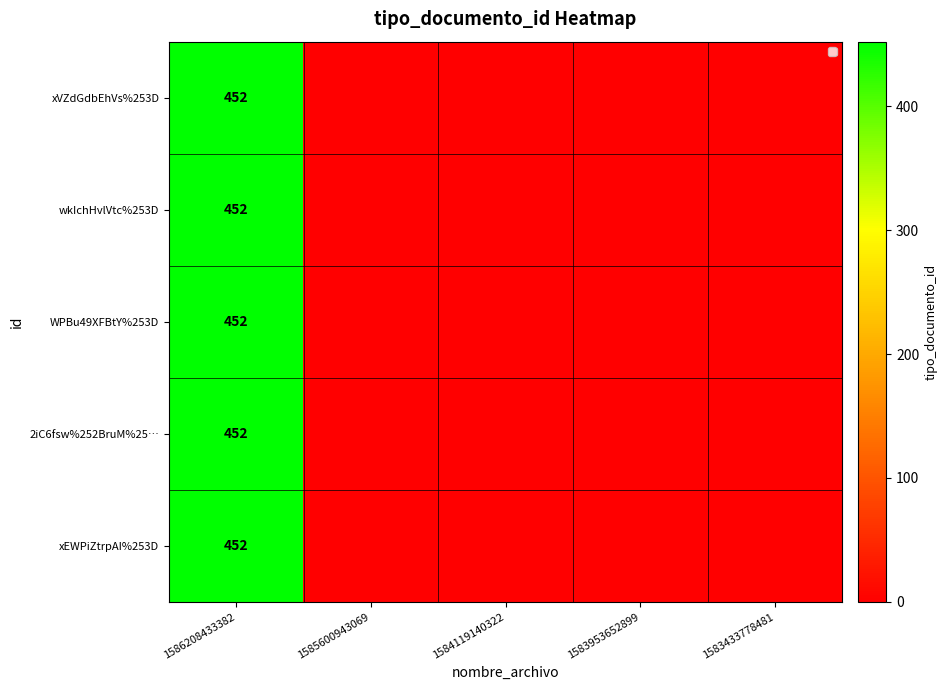

Which has a higher value, 1586208433382 or 1583433778481?

1586208433382